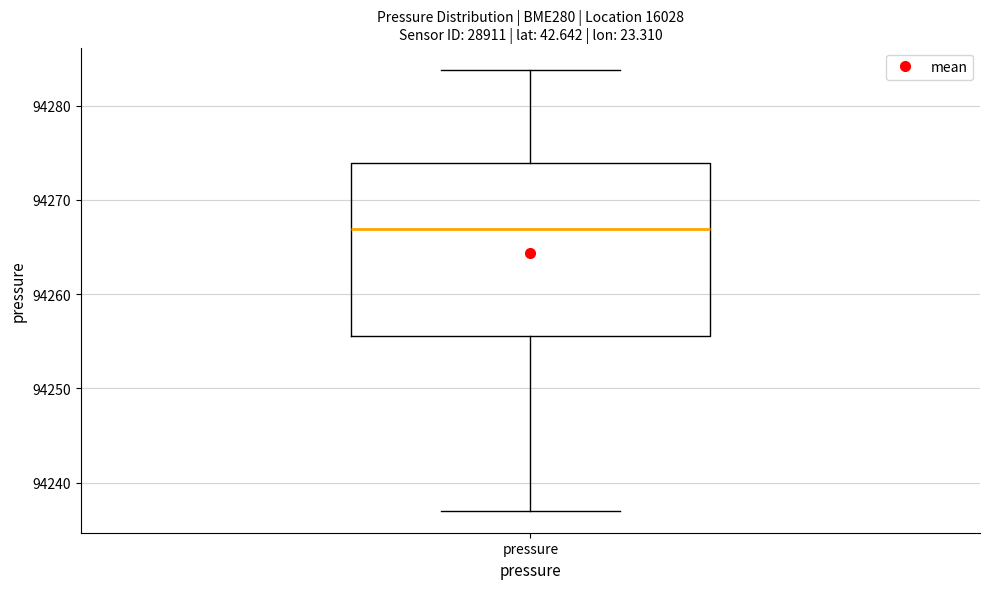

Where does the median line of the box for pressure sit on the y-axis? The values are not printed on the chart, so give them approximately, as read against the axis.

94267